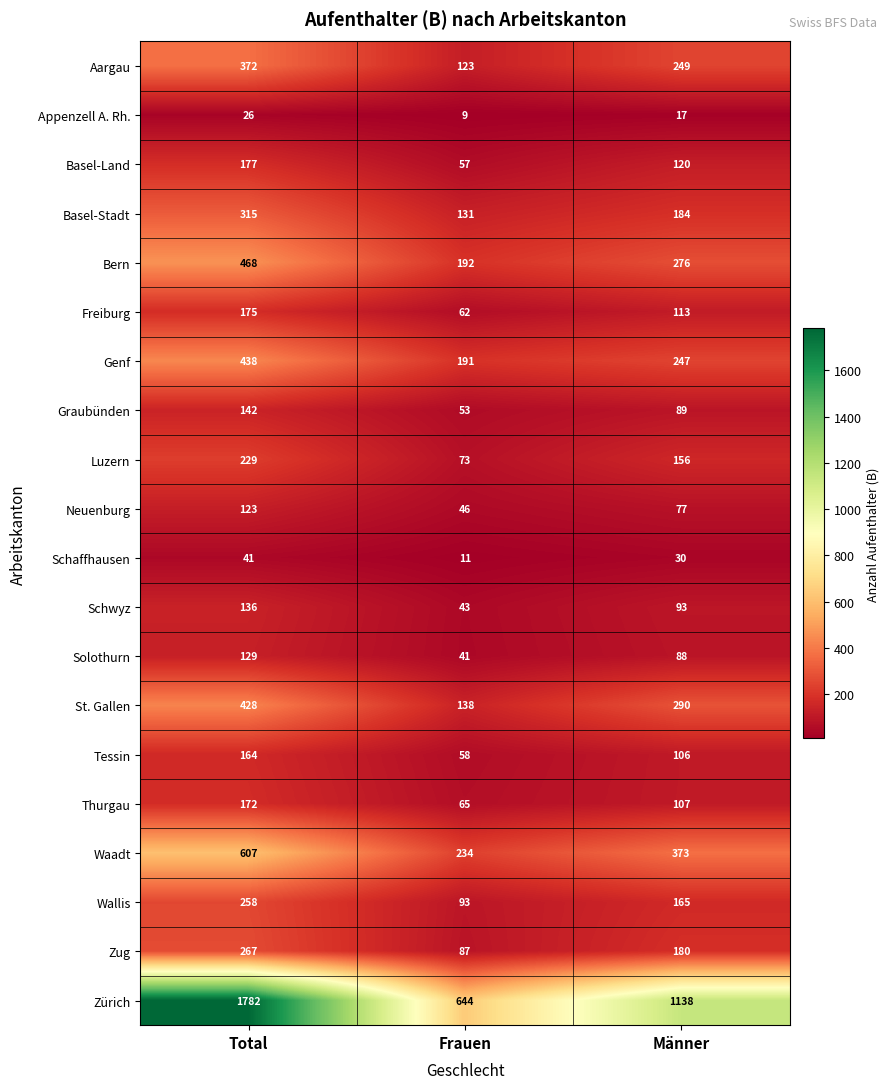

Is it true that Basel-Stadt equals 184 at Männer?

True